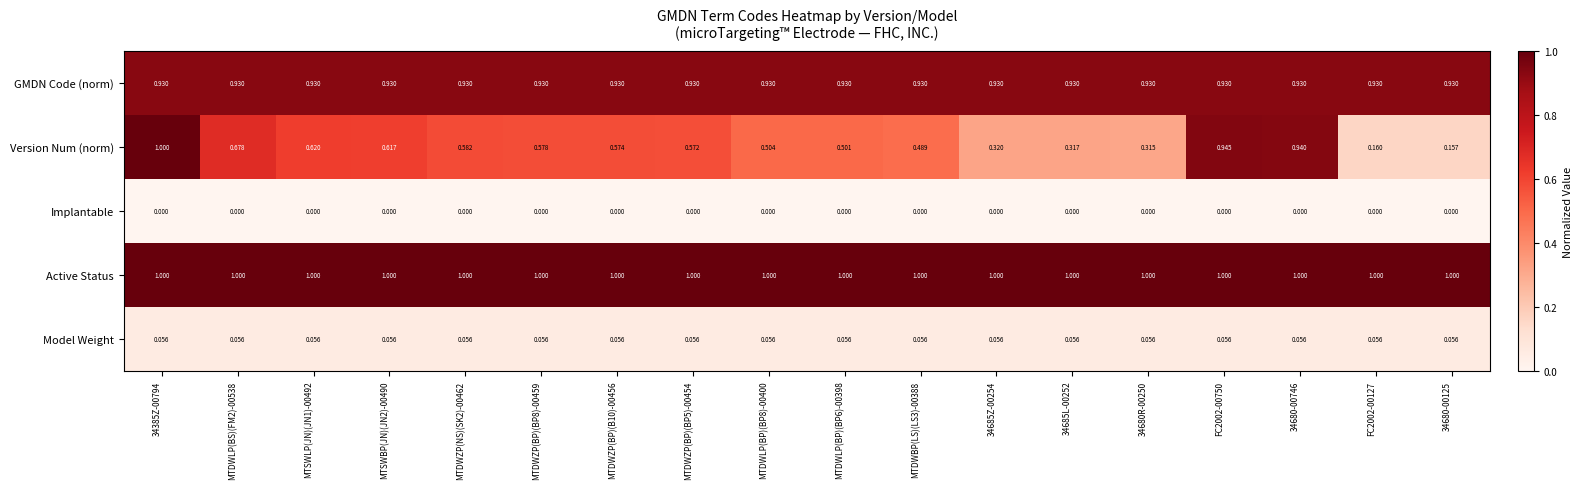

Rank the series at MTSWBP(JN)(JN2)-00490 from highest to lowest value.

Active Status, GMDN Code (norm), Version Num (norm), Model Weight, Implantable